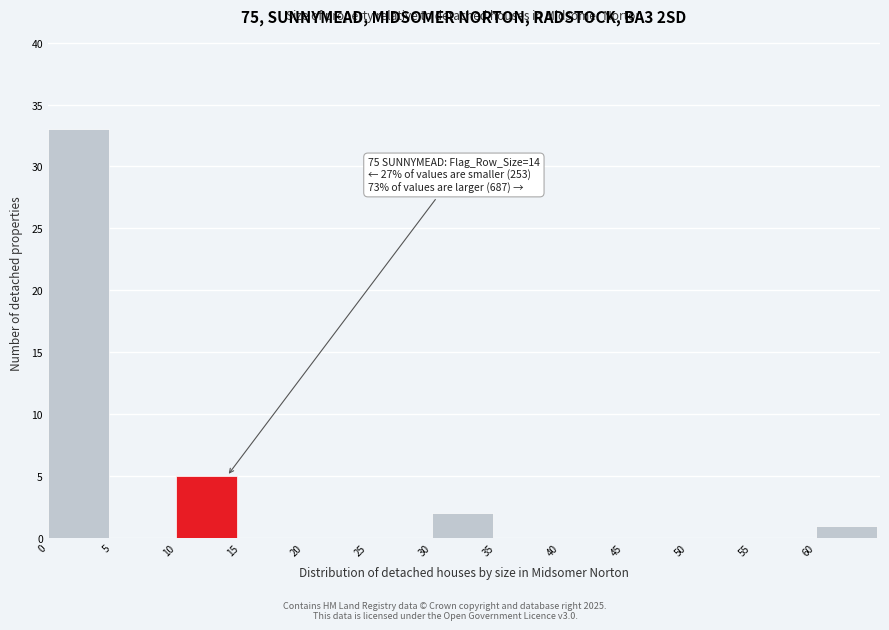

Over which range of the x-axis is the bar tallest?

0 to 5